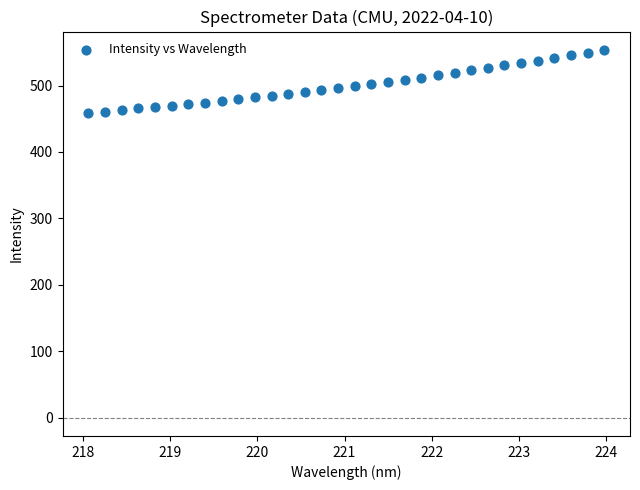

What is the range of Y values (max minus min)?

95.1